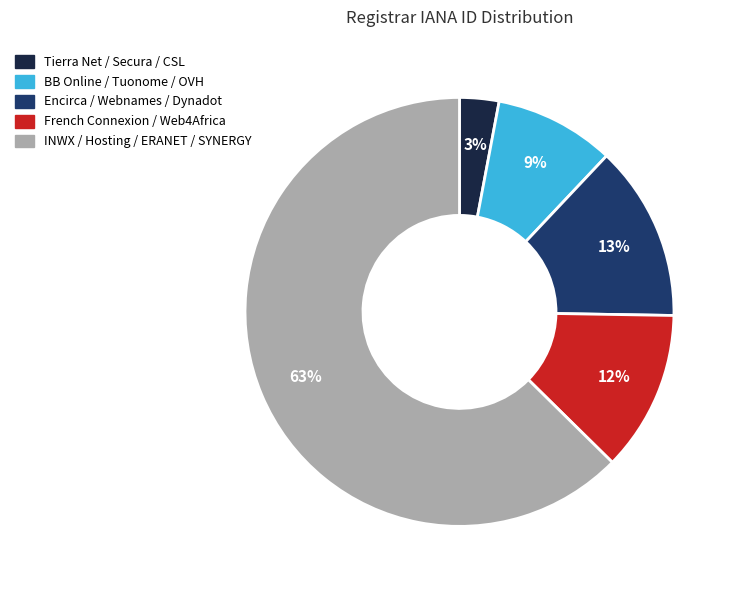

To the nearest percent, what is the difference between the largest and smallest slice percentages?

60%